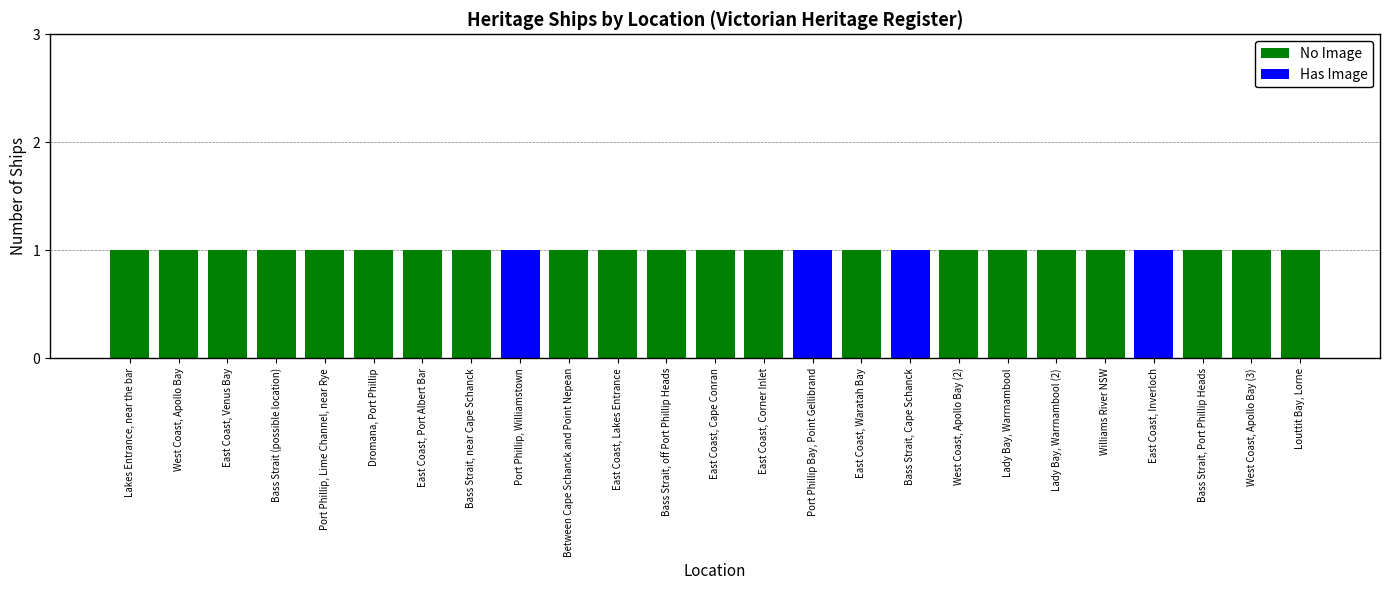

Count the number of data series in this chart.

2